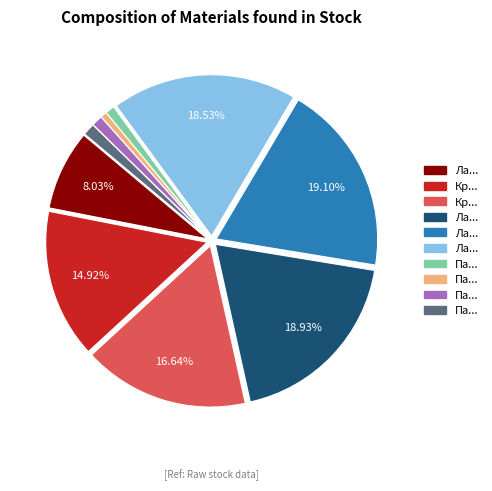

Is there a majority slice in this chart?

No